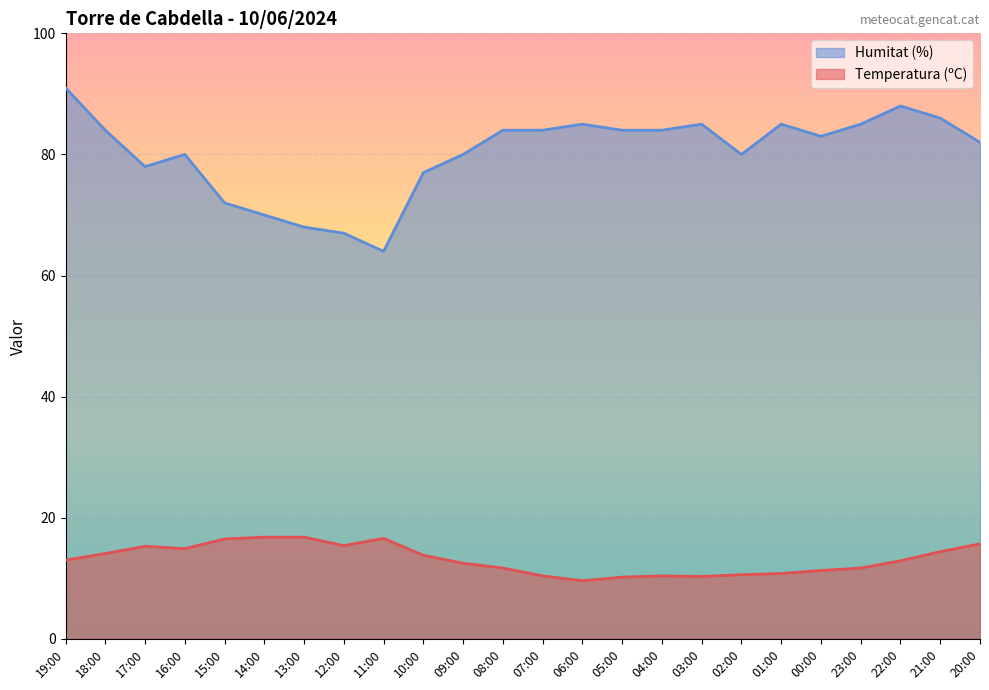

List the series in order of their overall mean, lowest first.

Temperatura (ºC), Humitat (%)